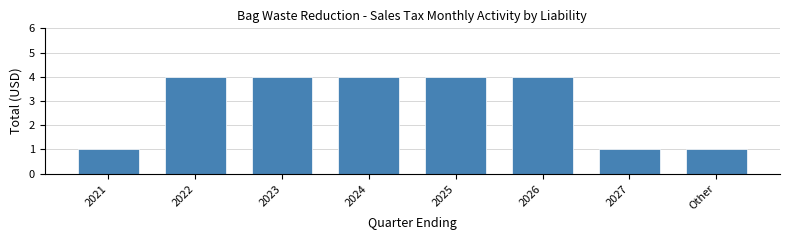

Reading left to right, list all the values displayed in this chart.

1	4	4	4	4	4	1	1